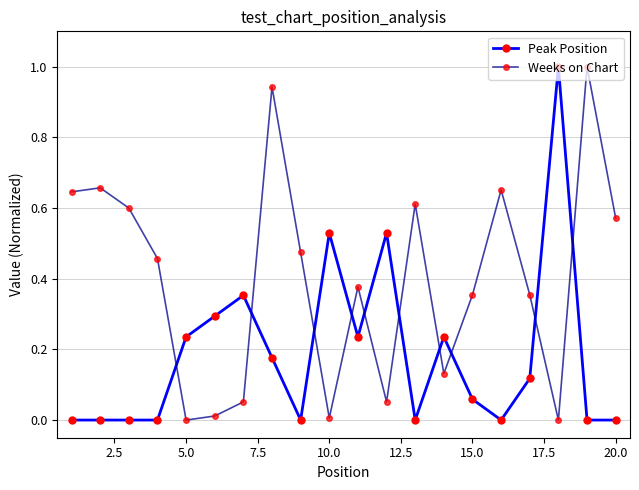

How many categories are shown in the chart?

20